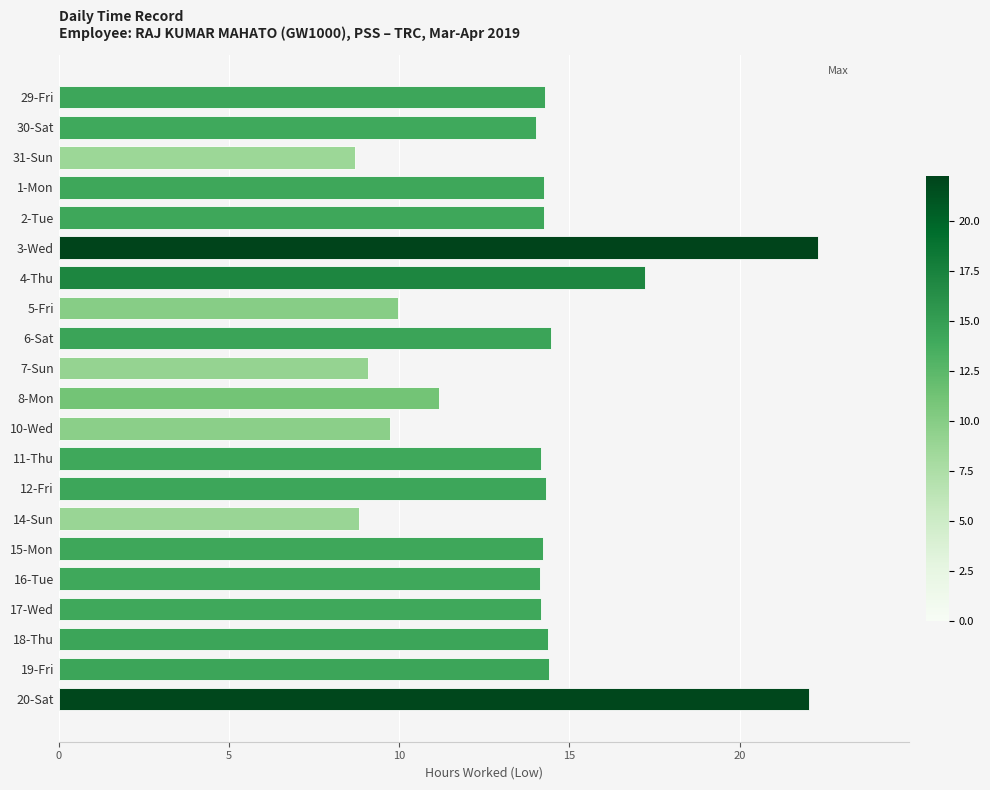

What is the value of the 8th bar from the top?

10.0